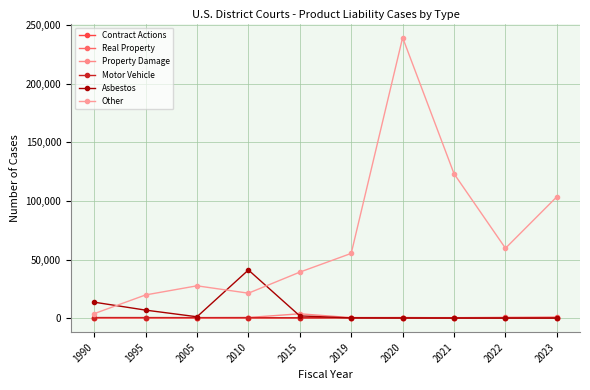

The Contract Actions series shows 240 at 2022. True or false?

False